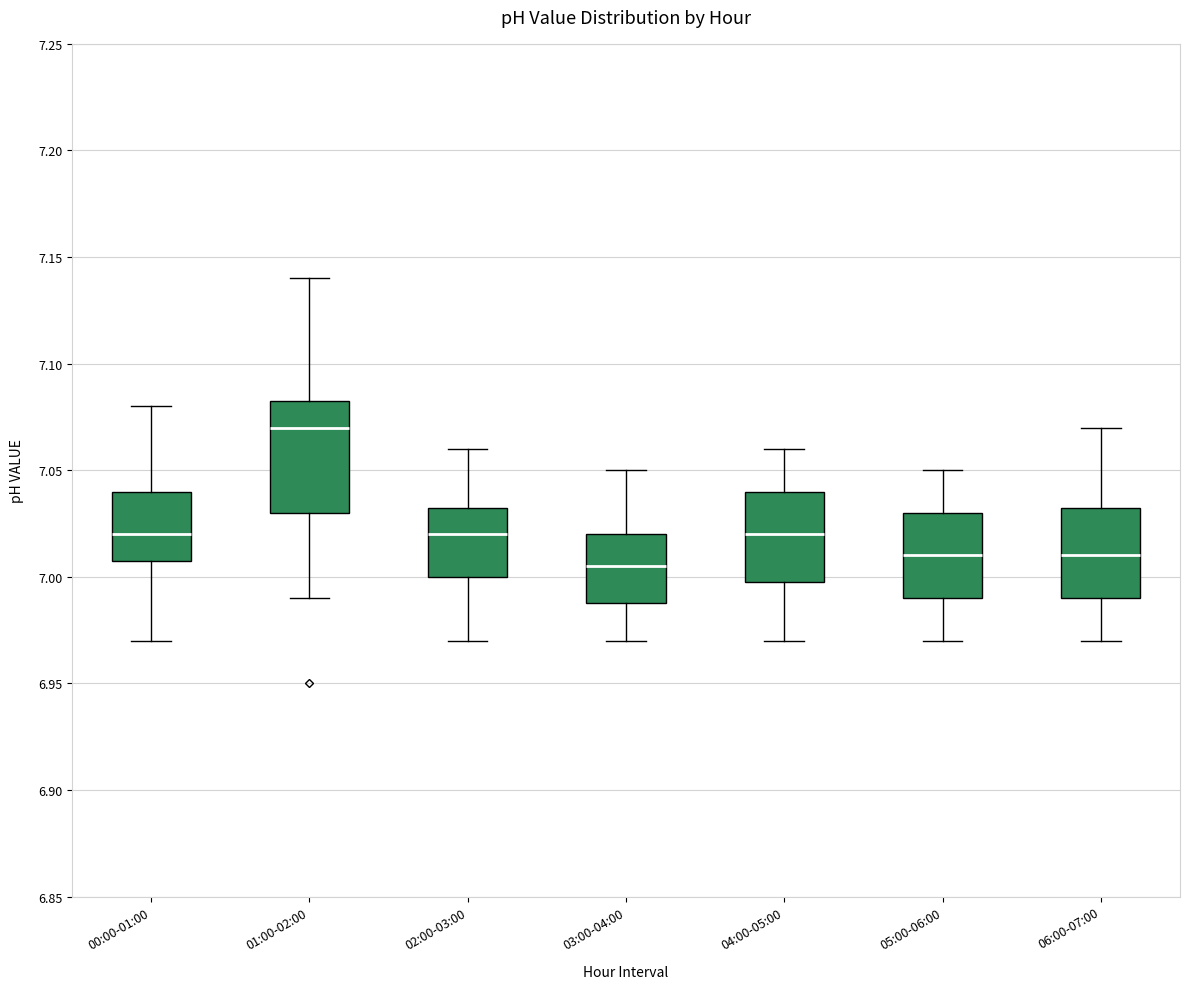

Which box has the highest median line?

01:00-02:00